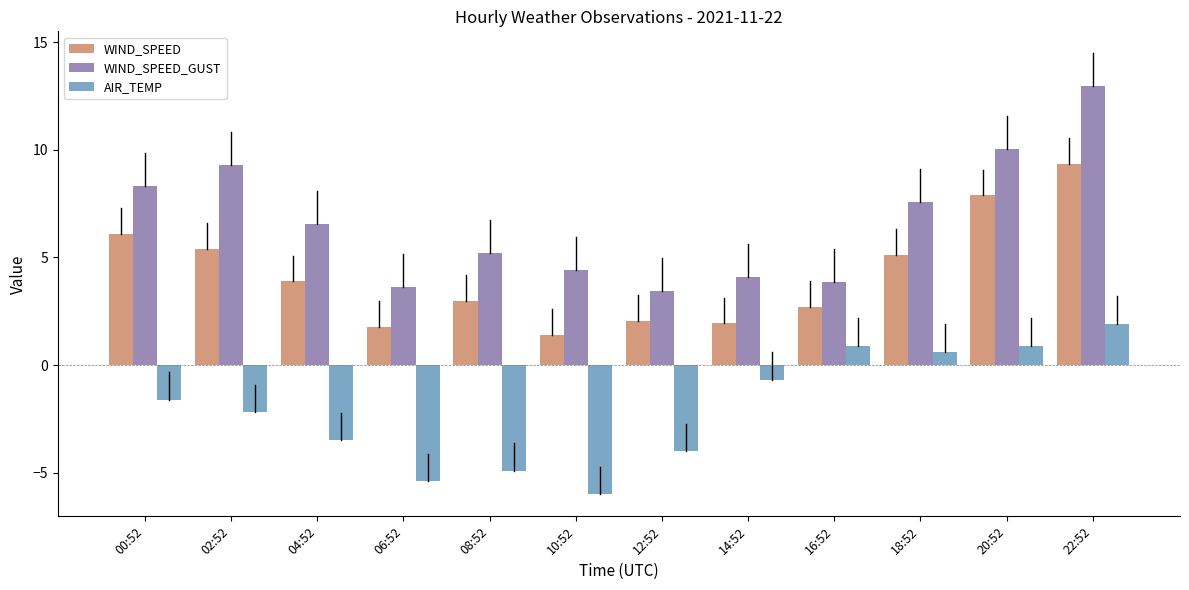

Is the value of AIR_TEMP at 18:52 greater than the value of WIND_SPEED at 16:52?

No